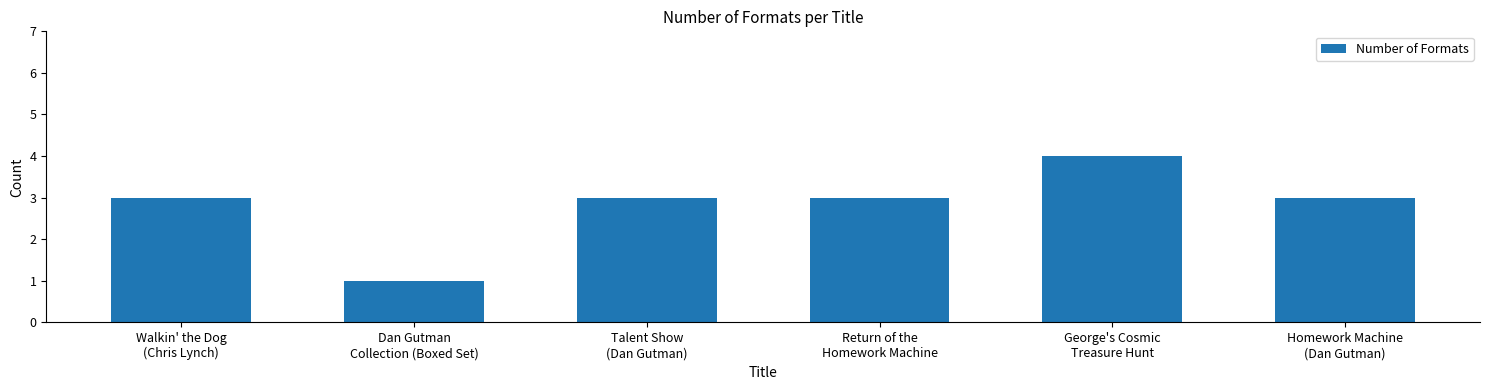

What is the greatest value displayed?

4